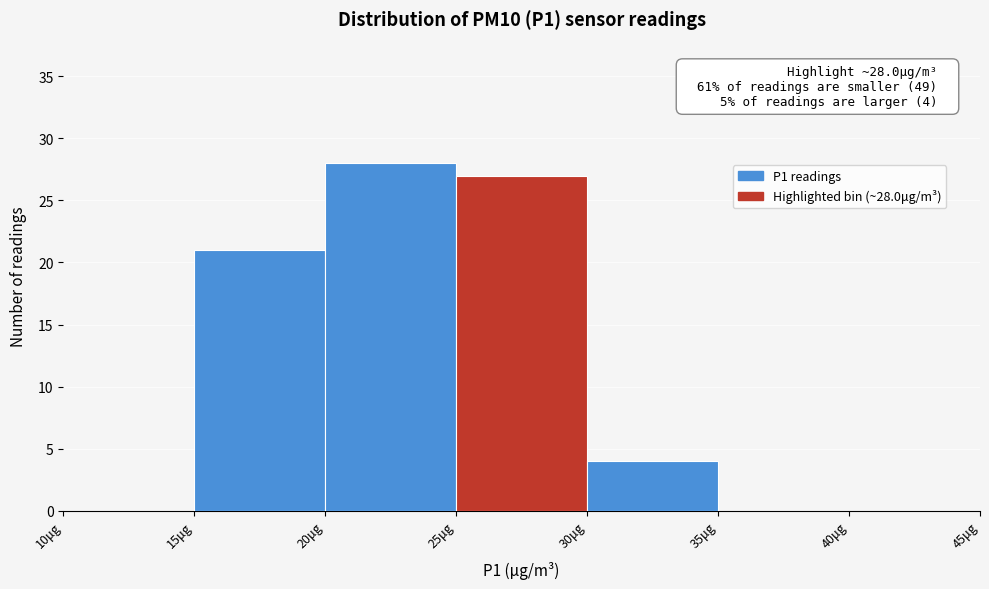

Which range on the x-axis has the tallest bar?

20 to 25